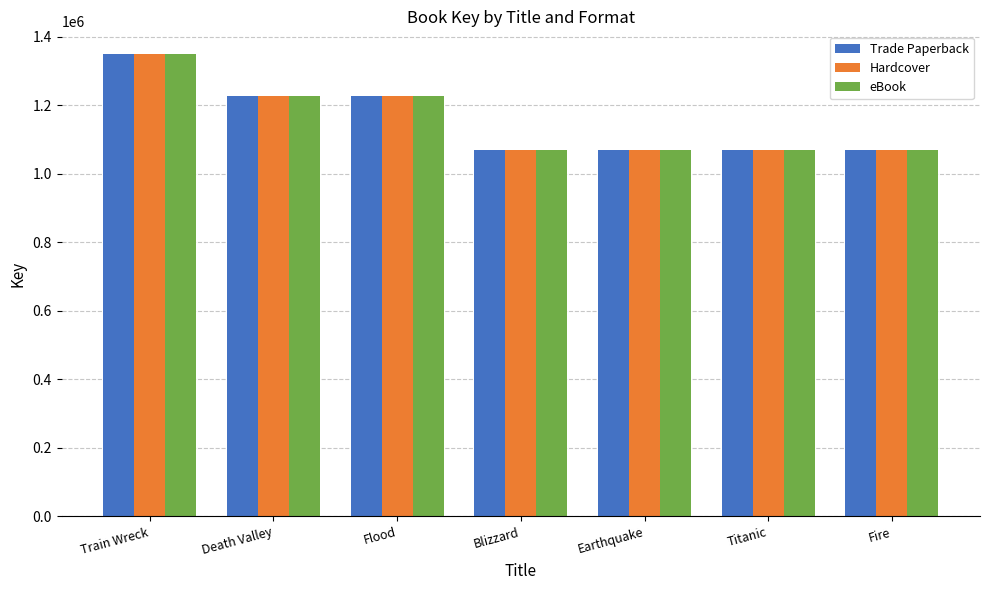

What is the average value of the Trade Paperback series?

1154605